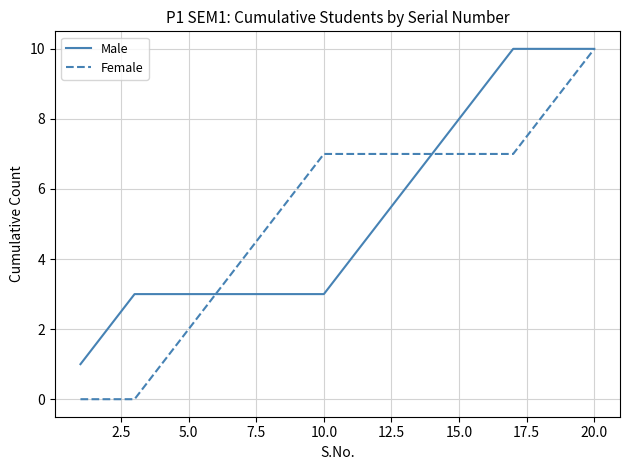

What is the highest value of the Female series?

10